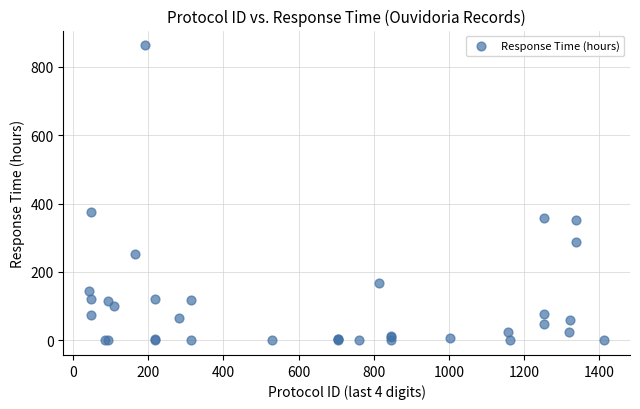

What Y value in the scatter plot is closest to 431?

375.8